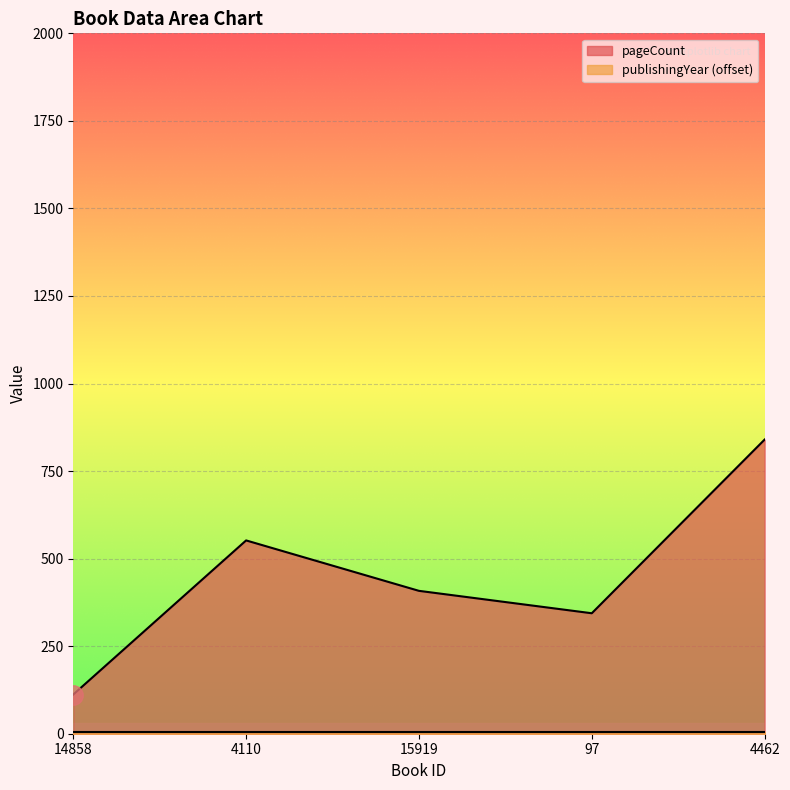

Is it true that the value at 15919 is 408?

True